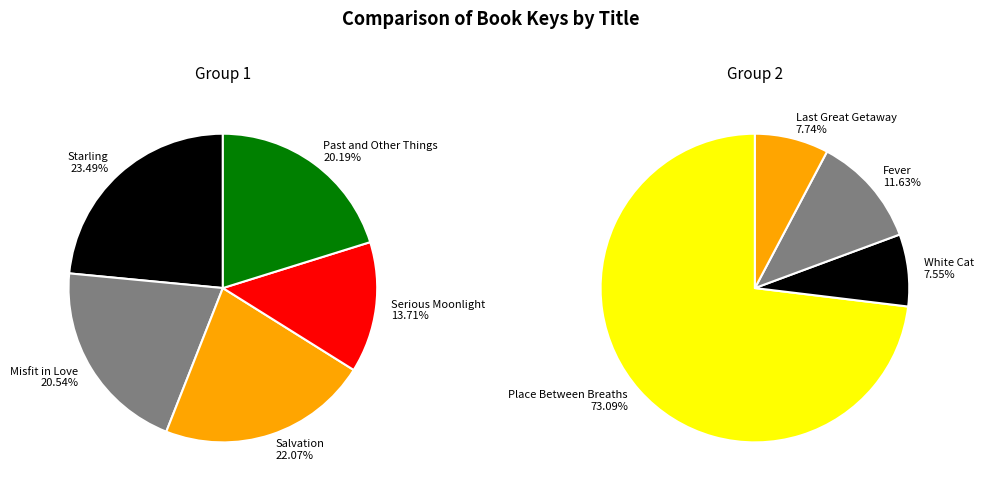

Which category has the smallest portion of the pie?

White Cat